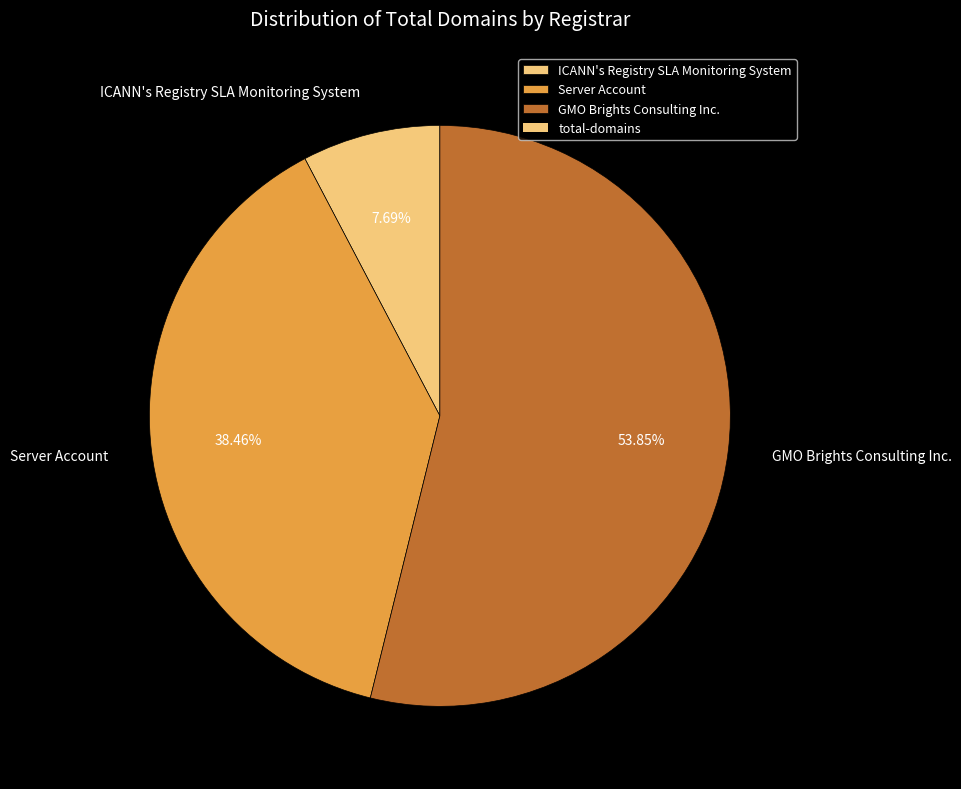

The GMO Brights Consulting Inc. slice represents 64% of the pie. True or false?

False